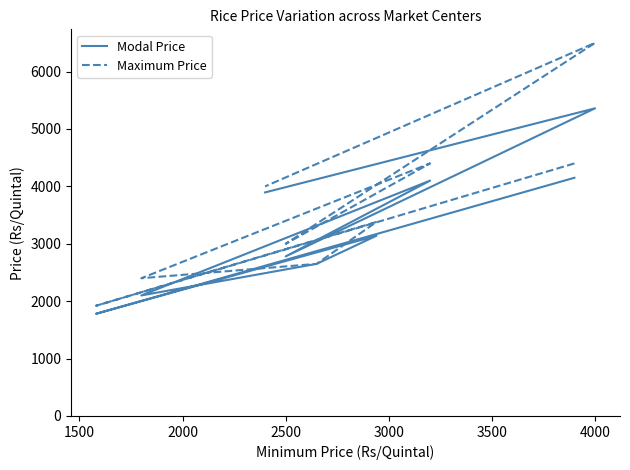

List the series in order of their peak value, lowest first.

Modal Price, Maximum Price